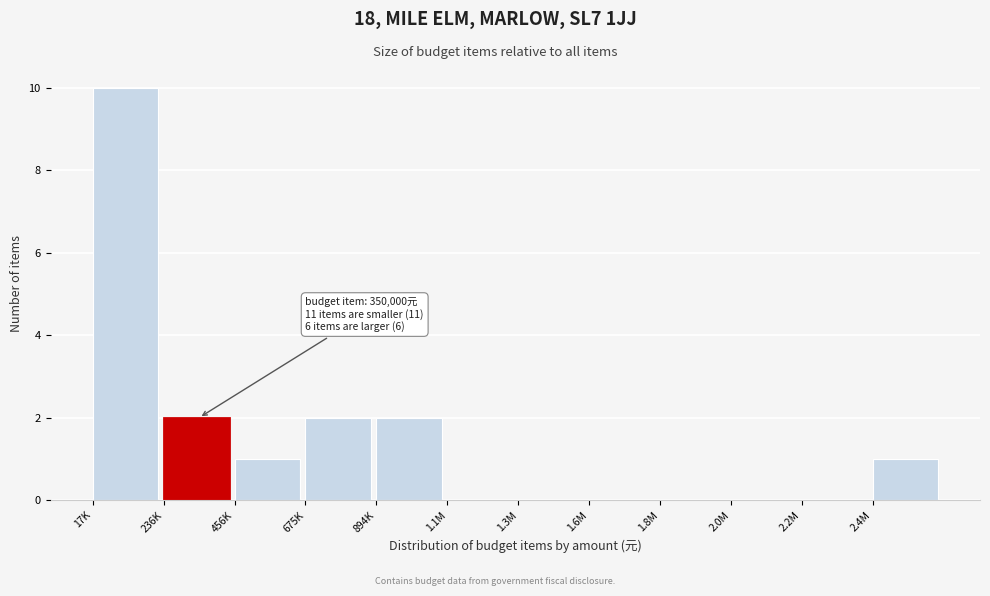

Reading left to right, extract all data points from this chart.

17K=10	236K=2	456K=1	675K=2	894K=2	1.1M=0	1.3M=0	1.6M=0	1.8M=0	2.0M=0	2.2M=0	2.4M=1